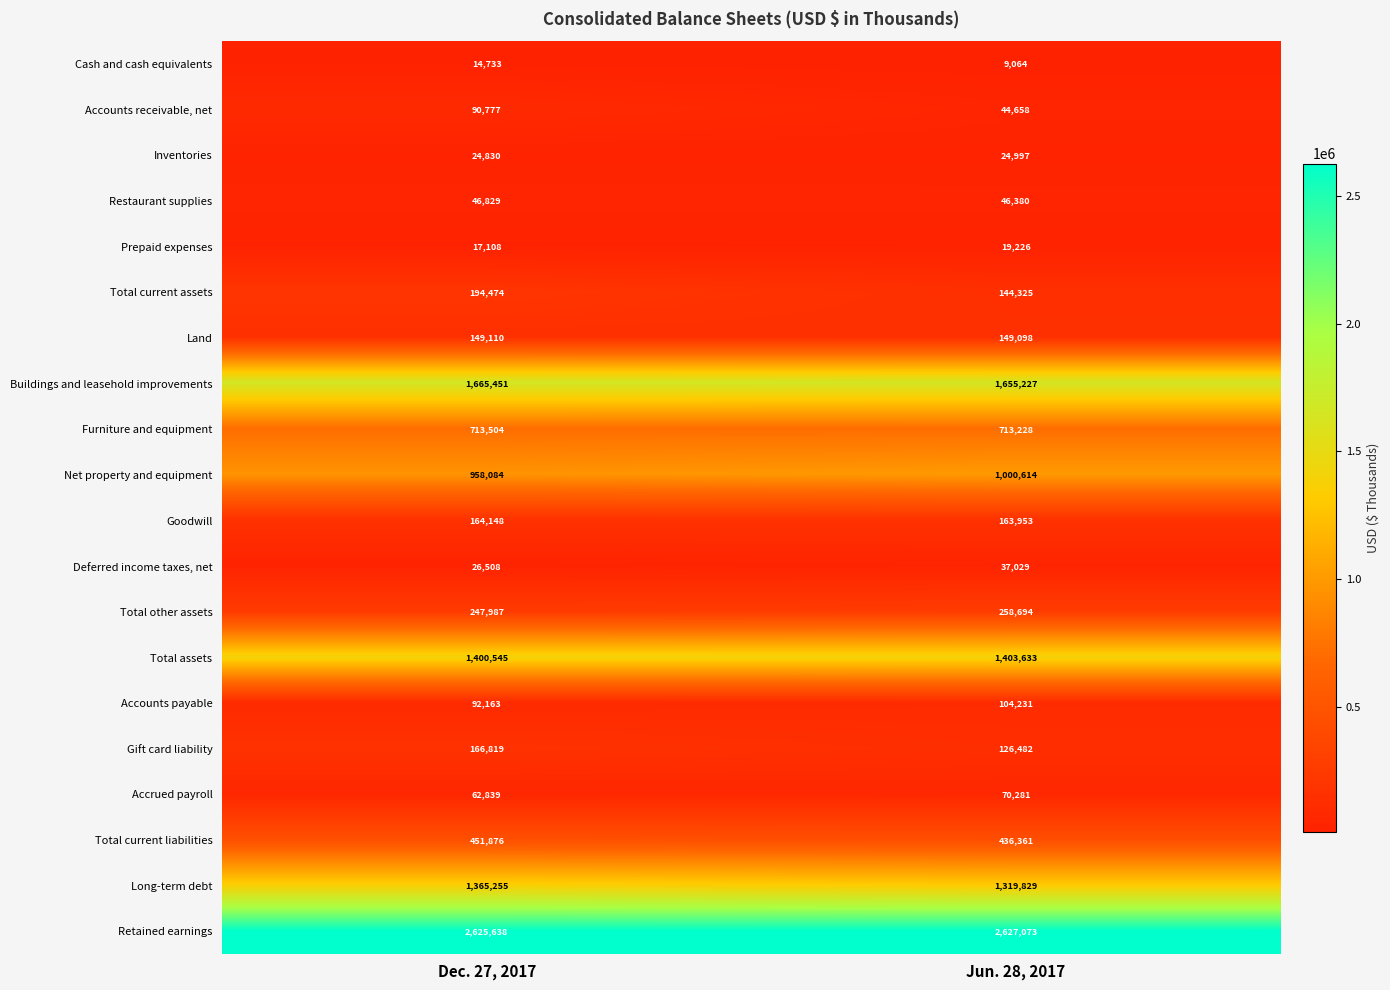

Is the value of Inventories at Jun. 28, 2017 greater than the value of Accounts payable at Jun. 28, 2017?

No